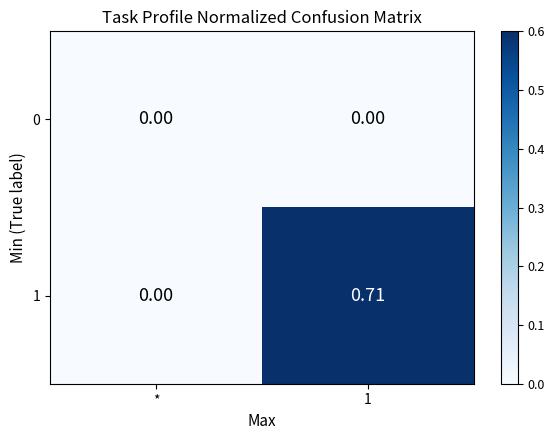

Where is 1 nearest to the value 0?

*